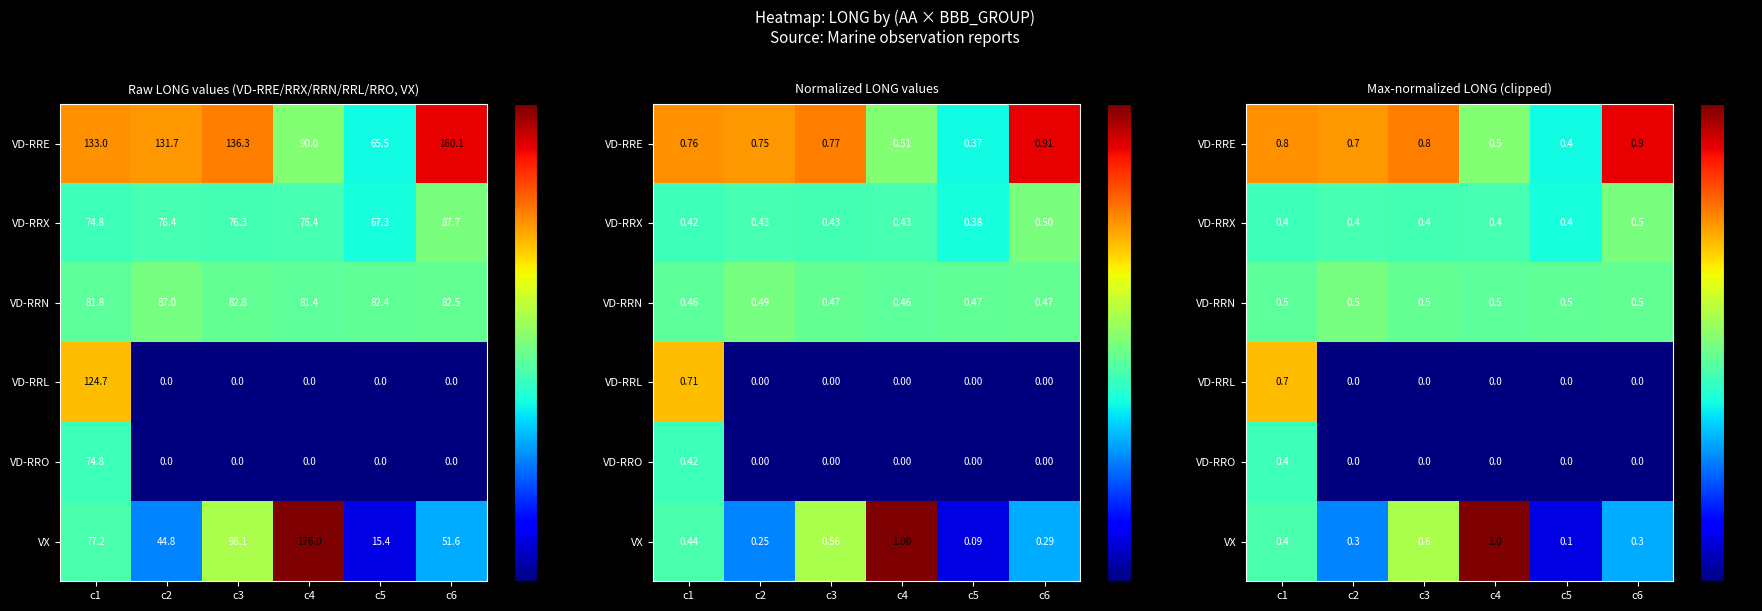

Is it true that VD-RRL equals 0.0 at c6?

True